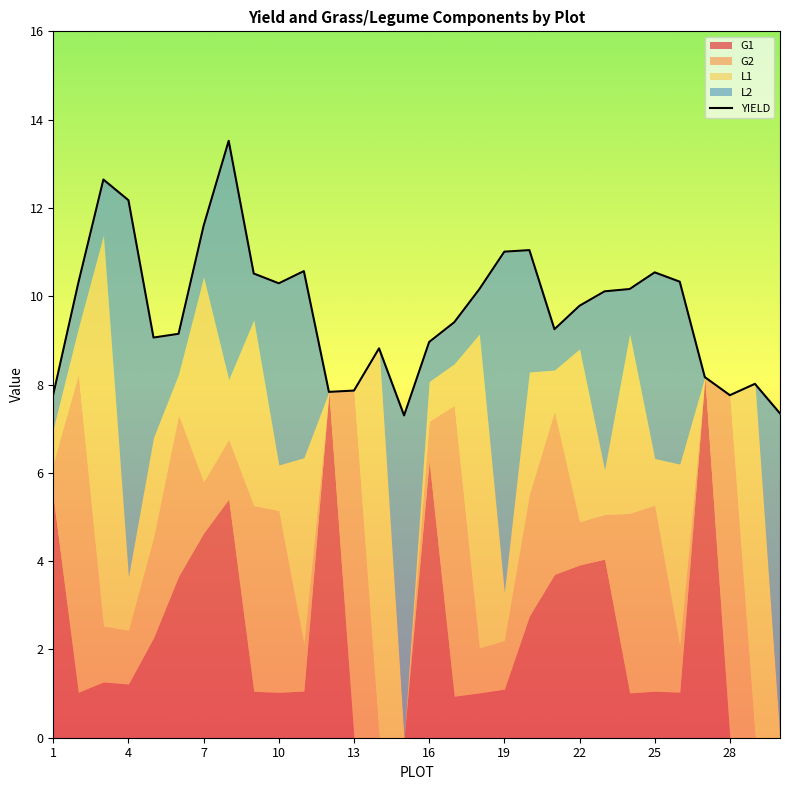

What is the value of the 15th point from the left?

7.3